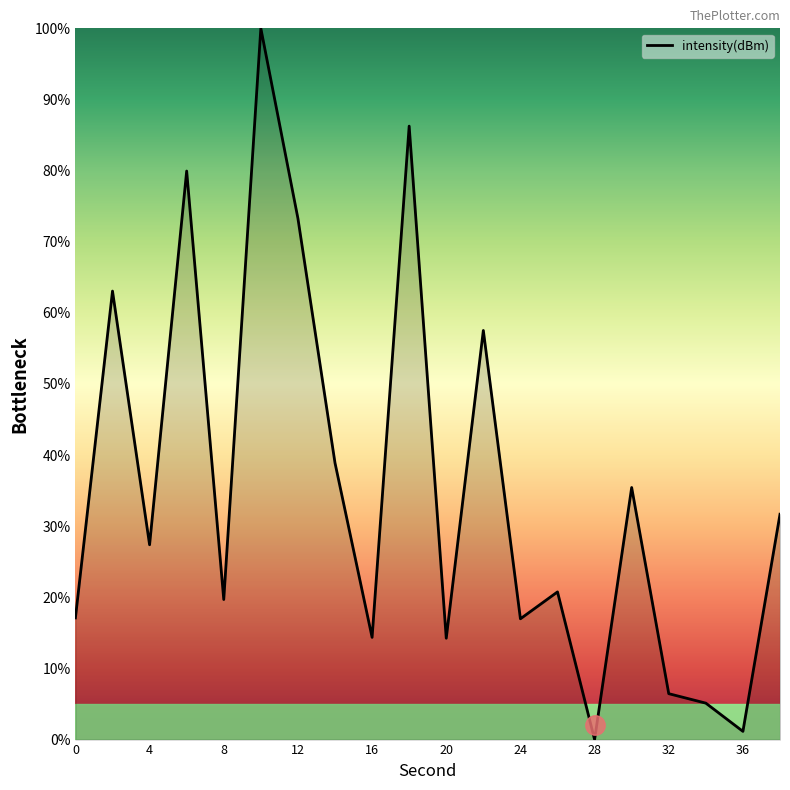

How many interior local valleys (lower than both neighbors) does the data have?

7